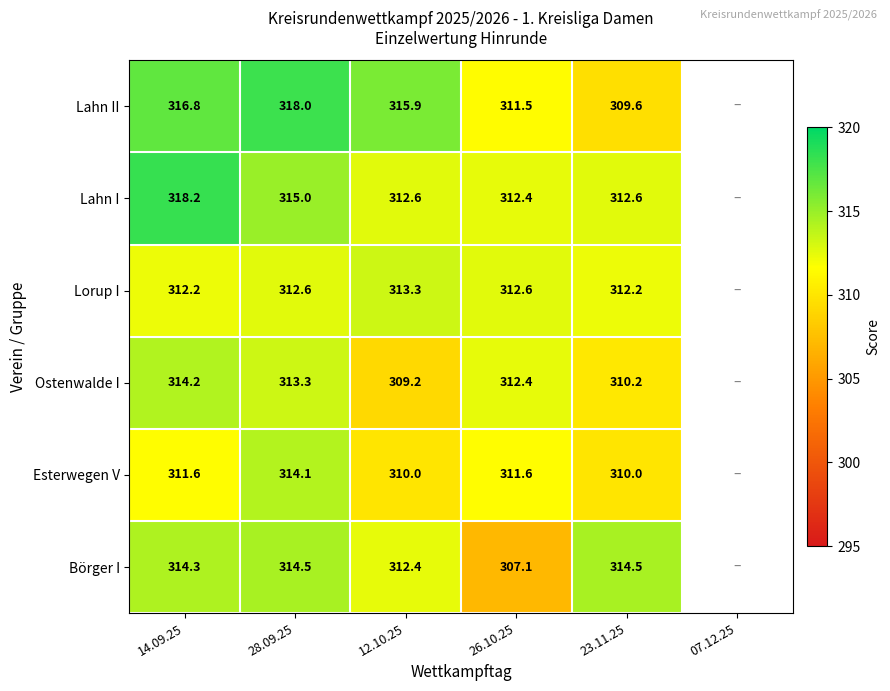

Is it true that Ostenwalde I equals 502.4 at 23.11.25?

False